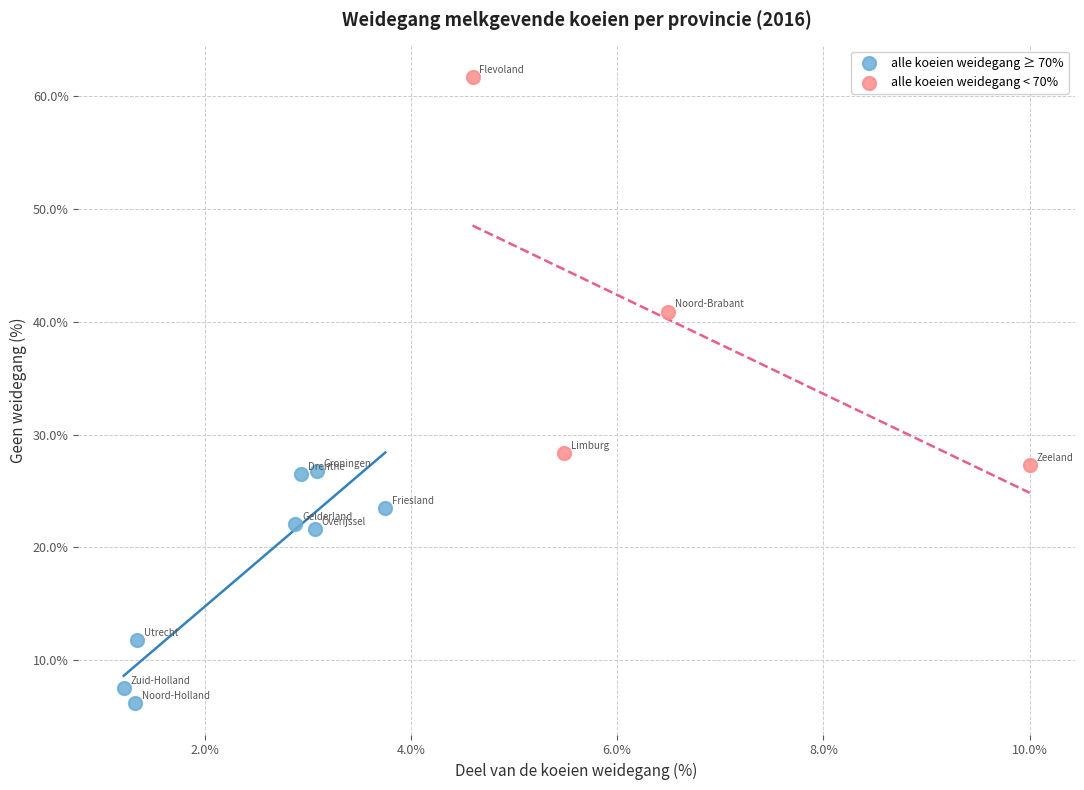

Which series has the widest spread of Y values?

alle koeien weidegang < 70%